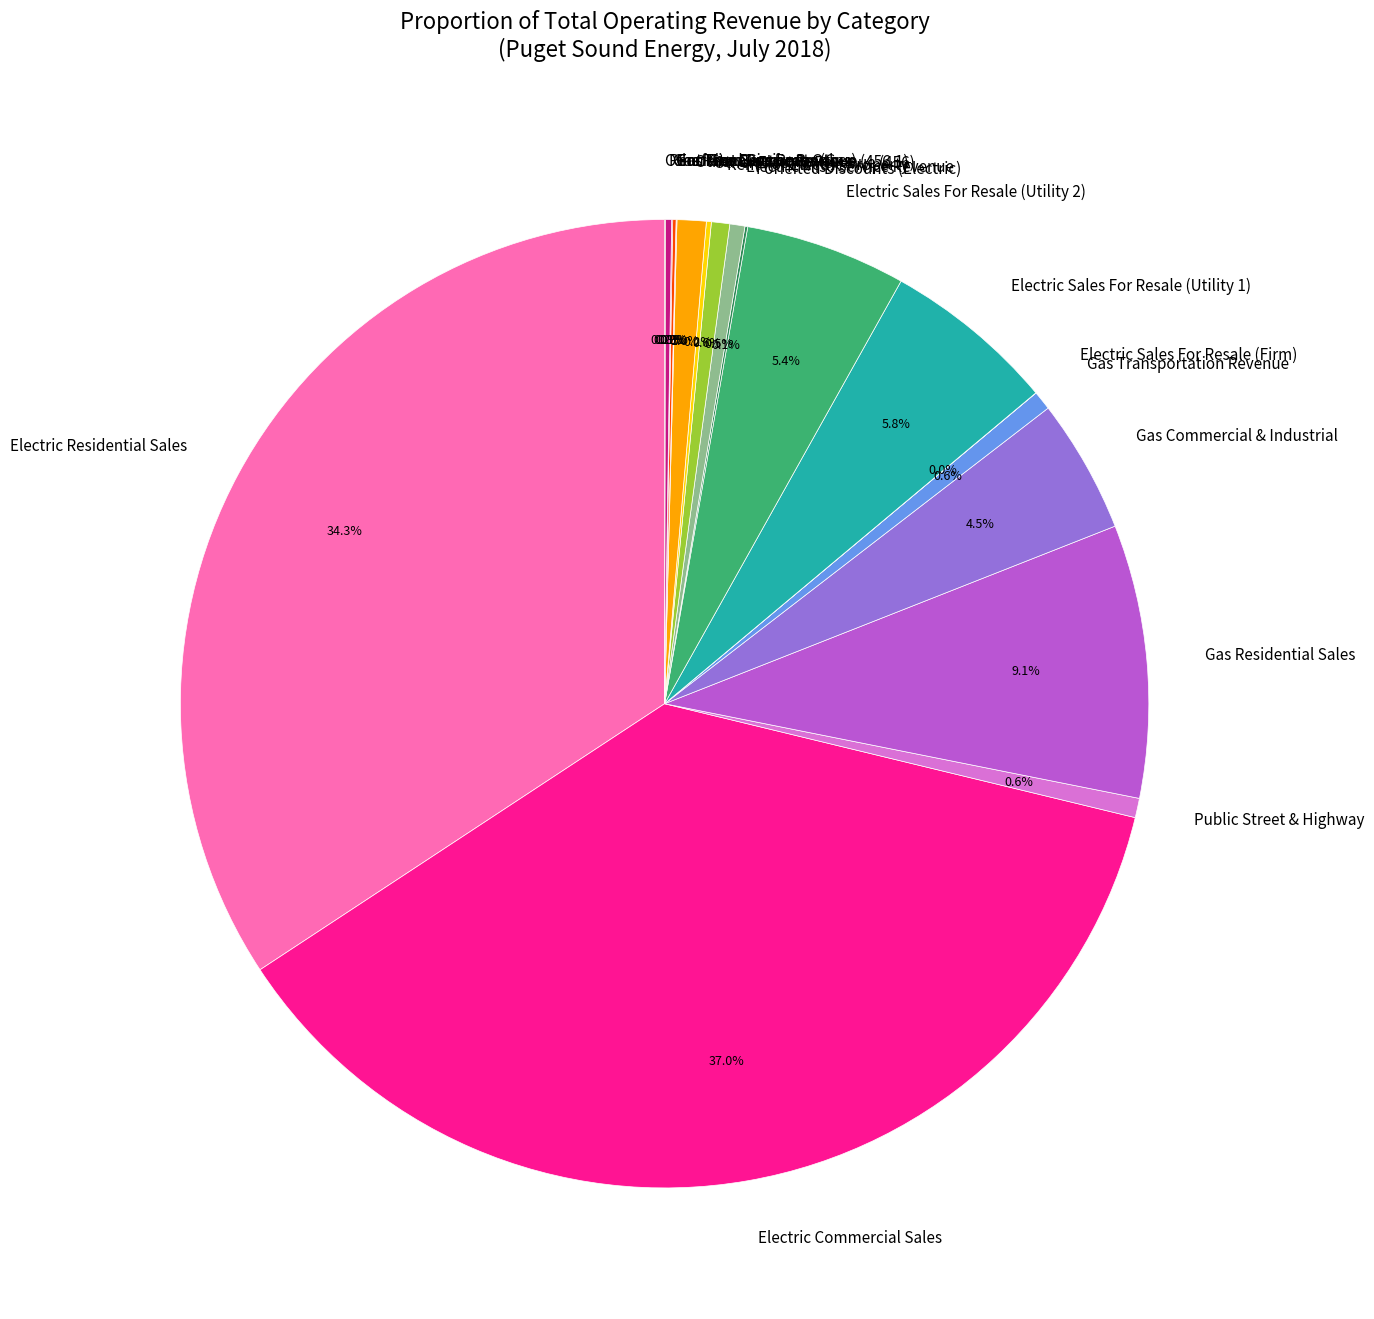

Is there a majority slice in this chart?

No